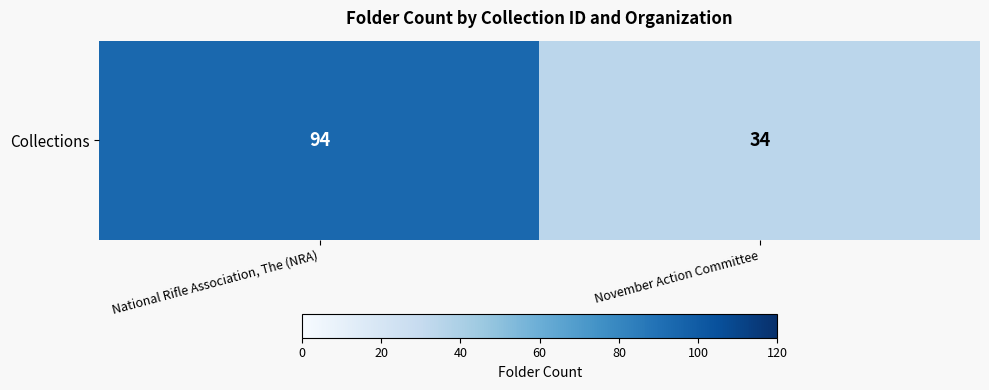

What is the sum of all values?

128